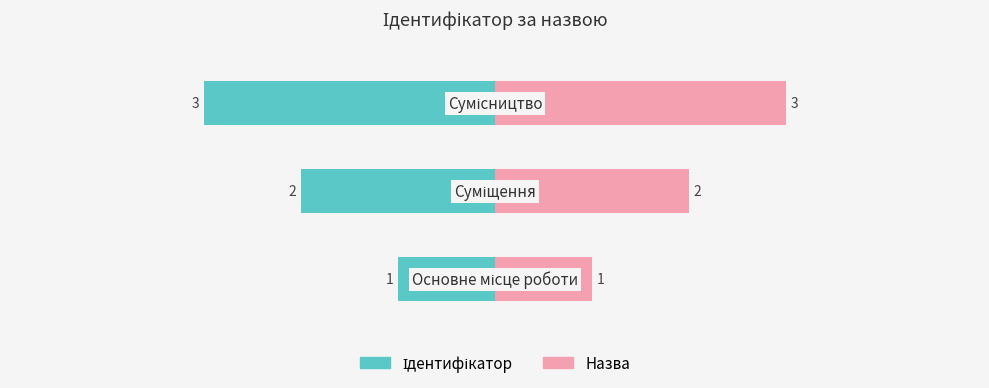

Where is the data nearest to the value 2?

Суміщення